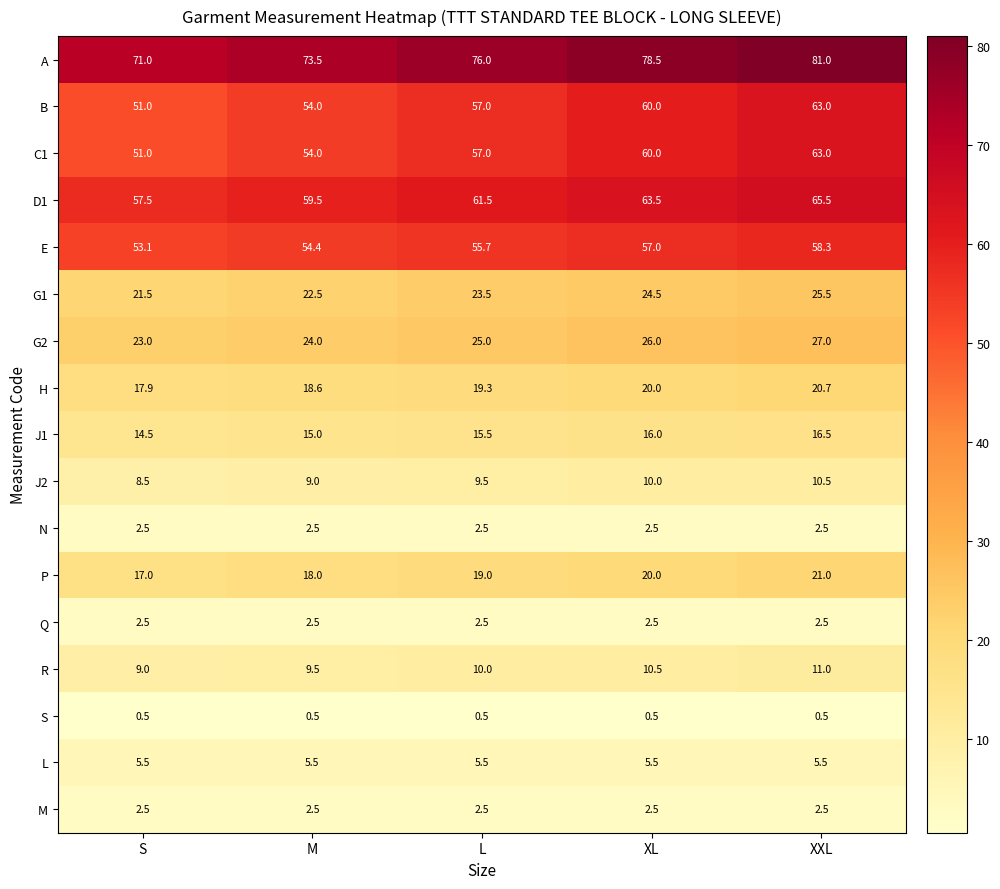

How many categories are shown in the chart?

5